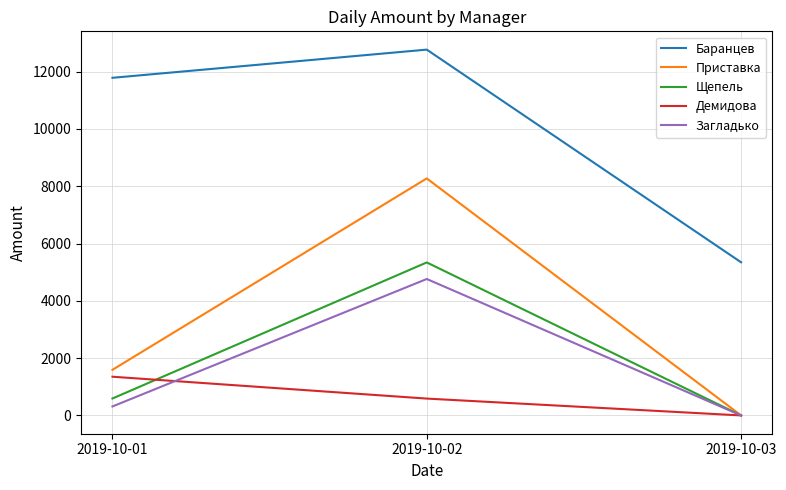

Reading right to left, what are all the values shown in this chart?

Баранцев: 5345.0	12767.0	11783.5
Приставка: 0.0	8272.0	1592.0
Щепель: 0.0	5340.0	591.0
Демидова: 0.0	588.0	1351.0
Загладько: 0.0	4762.0	313.0